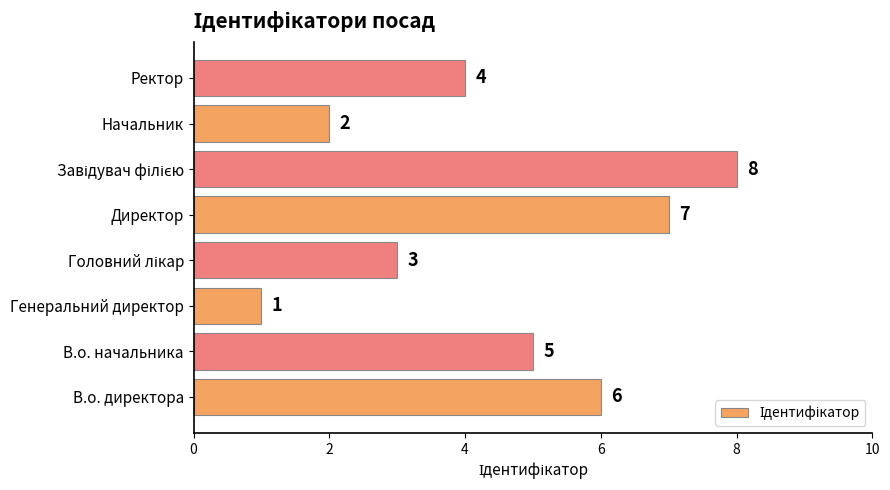

What is the sum of all values?

36